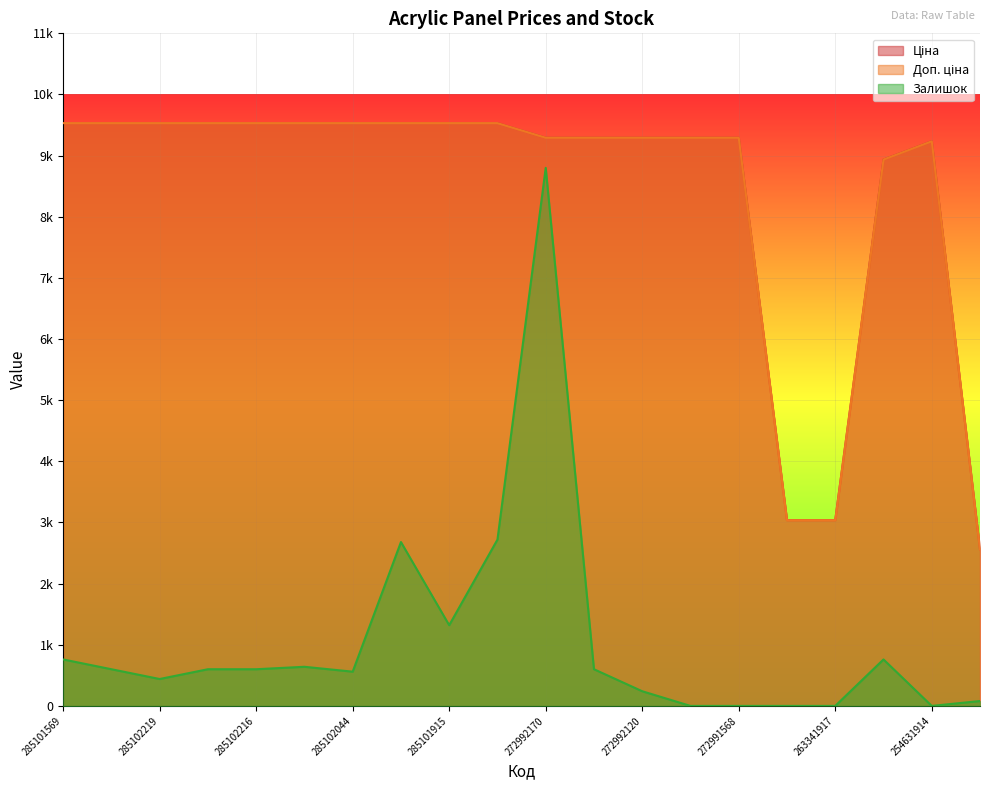

Rank the categories by Залишок value from highest to lowest.

272992170, 285101913, 285101916, 285101915, 285101569, 263341914, 285102120, 285102221, 285102218, 285102216, 272992121, 285102044, 285102219, 272992120, 200551177, 272991914, 272991568, 263342030, 263341917, 254631914